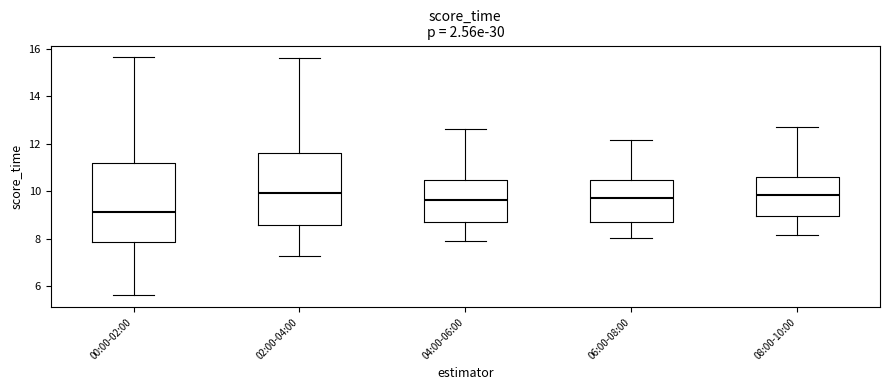

Comparing the boxes themselves (not the whiskers), which one is the tallest?

00:00-02:00